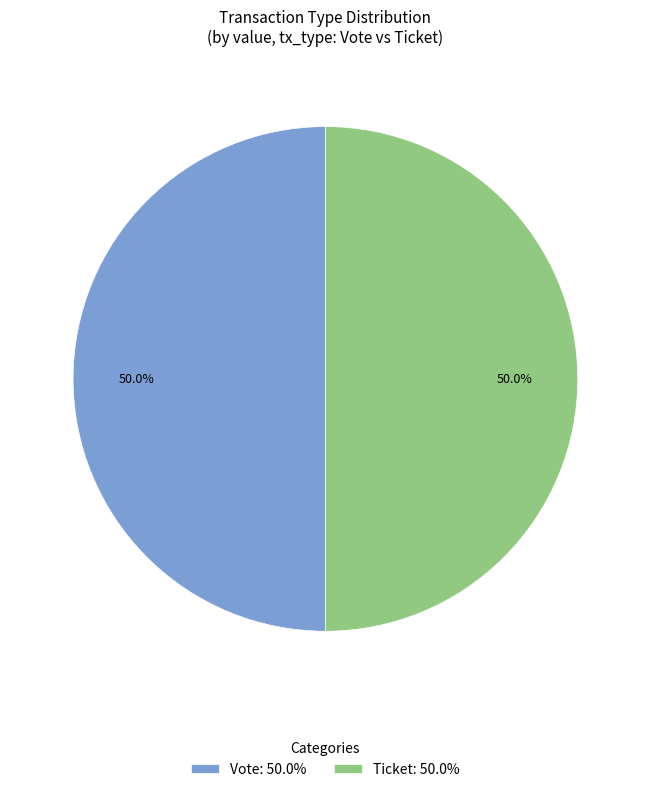

How much of the chart is everything except Vote: 50.0%?

50.0%